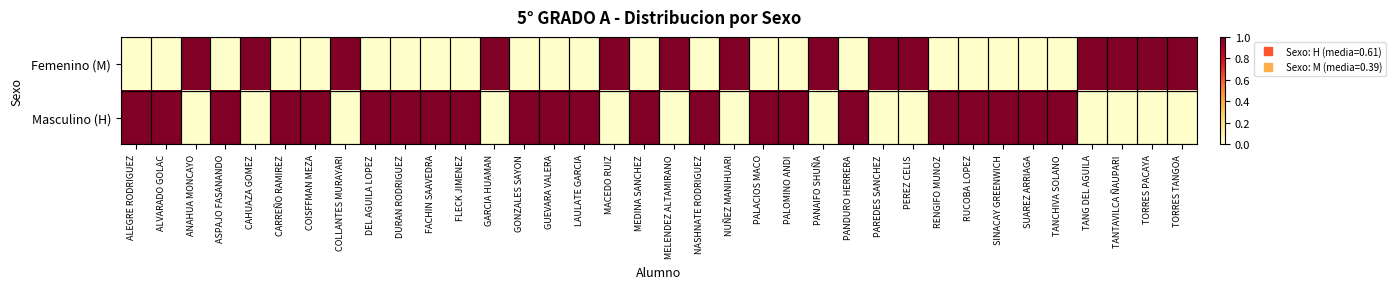

At PAREDES SANCHEZ, list the series in order from smallest to largest.

Masculino (H), Femenino (M)